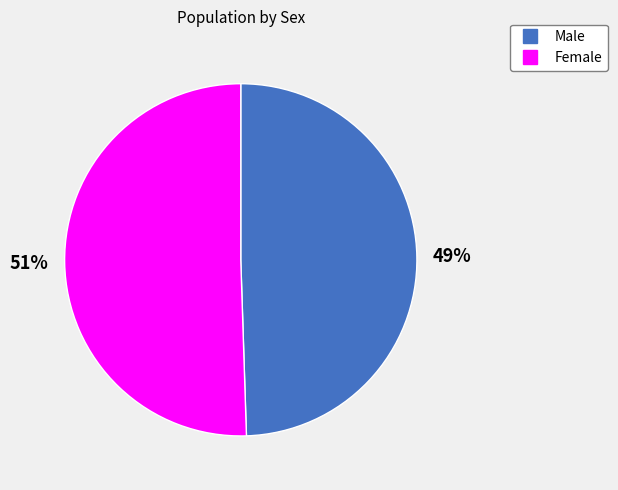

Rank the categories by value from highest to lowest.

Female, Male